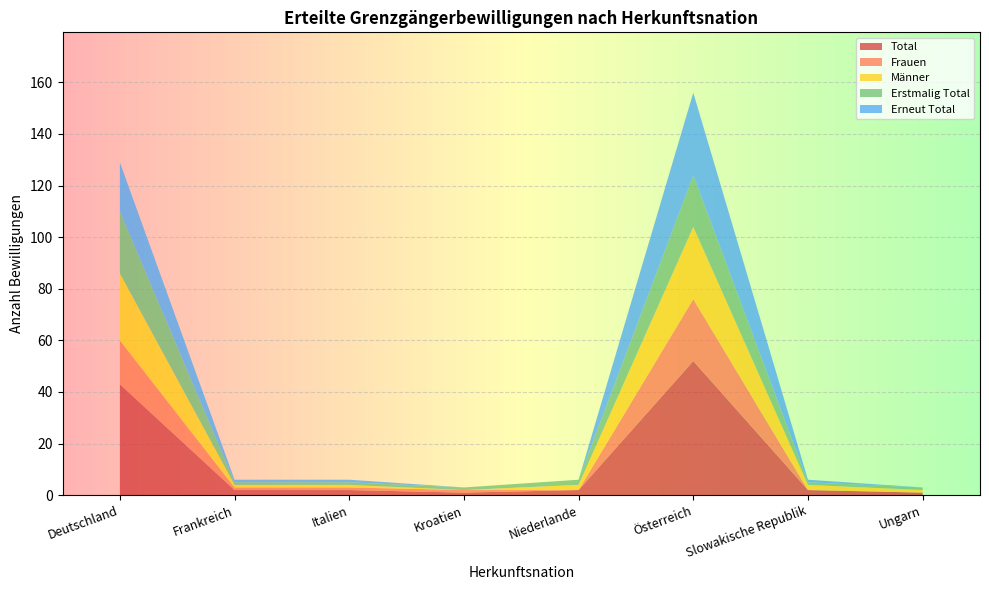

Reading left to right, transcribe all the data shown in this chart.

Total: 43	2	2	1	2	52	2	1
Frauen: 17	1	1	1	0	24	0	0
Männer: 26	1	1	0	2	28	2	1
Erstmalig Total: 24	1	1	1	2	20	1	1
Erneut Total: 19	1	1	0	0	32	1	0